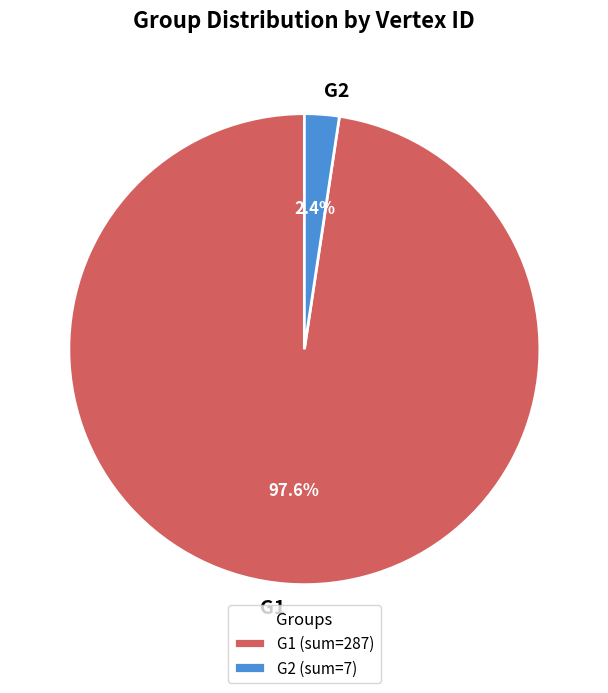

Does any single category account for the majority?

Yes